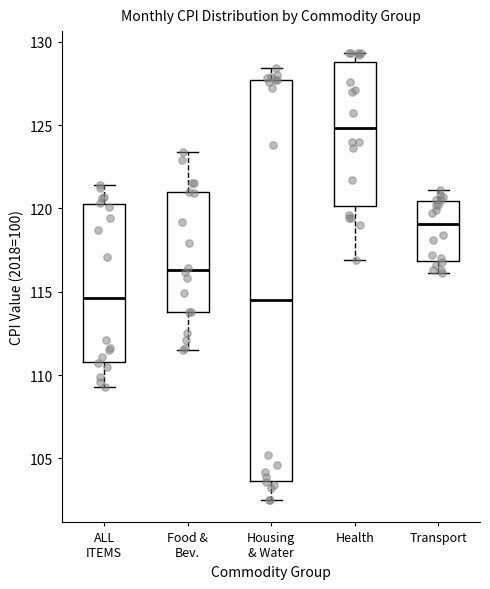

Where does the lower whisker of the box for Health end on the y-axis? The values are not printed on the chart, so give them approximately, as read against the axis.

117.0